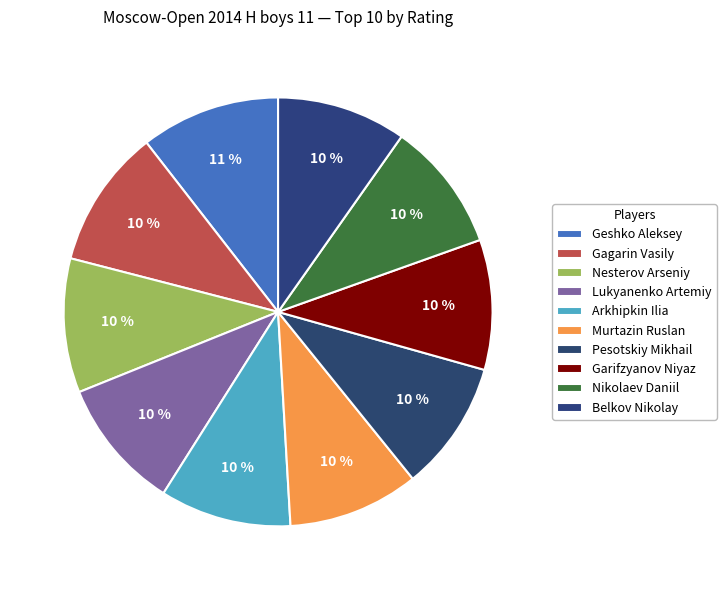

How many slices are in this pie chart?

10